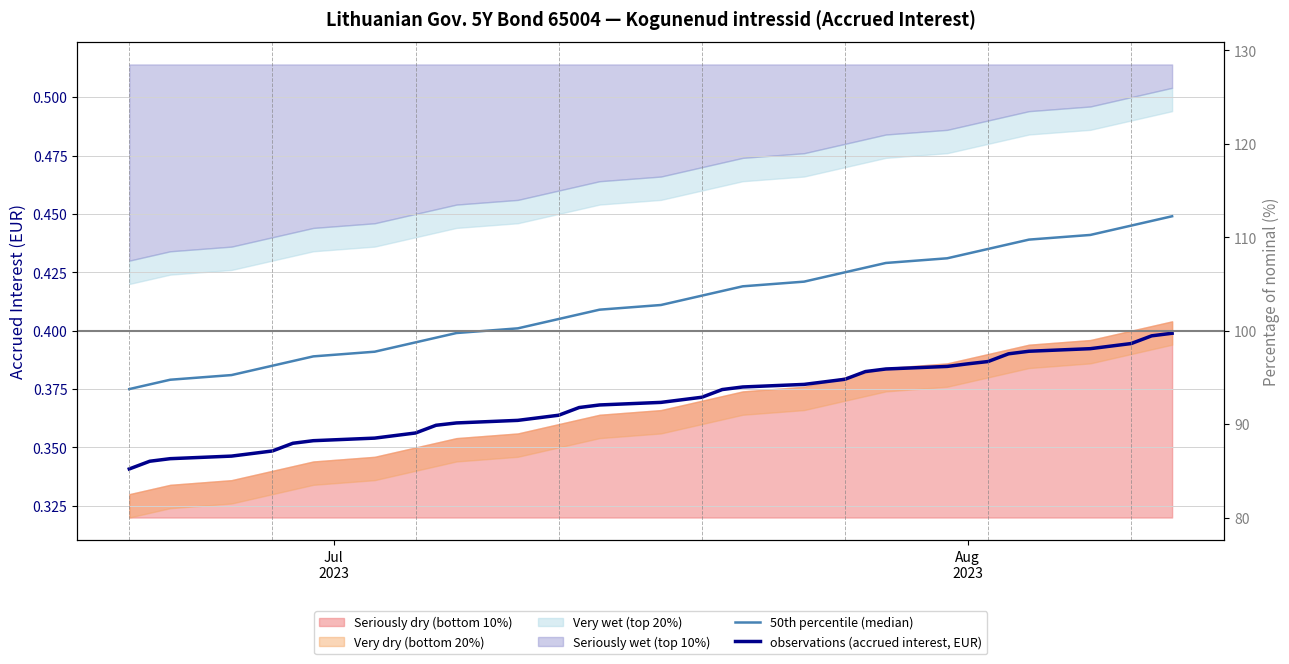

What is the difference between the maximum and minimum values in the 50th percentile (median) series?

0.1